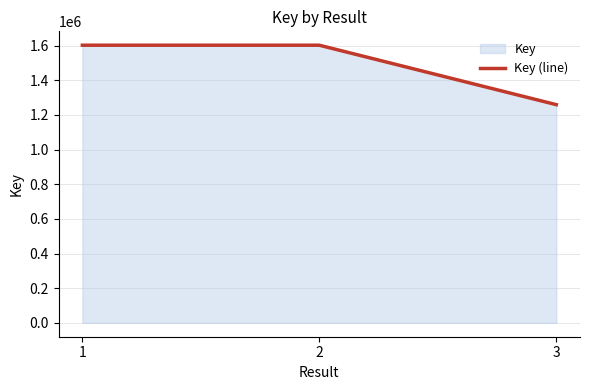

Reading left to right, list all the values displayed in this chart.

1=1602285	2=1602280	3=1259273